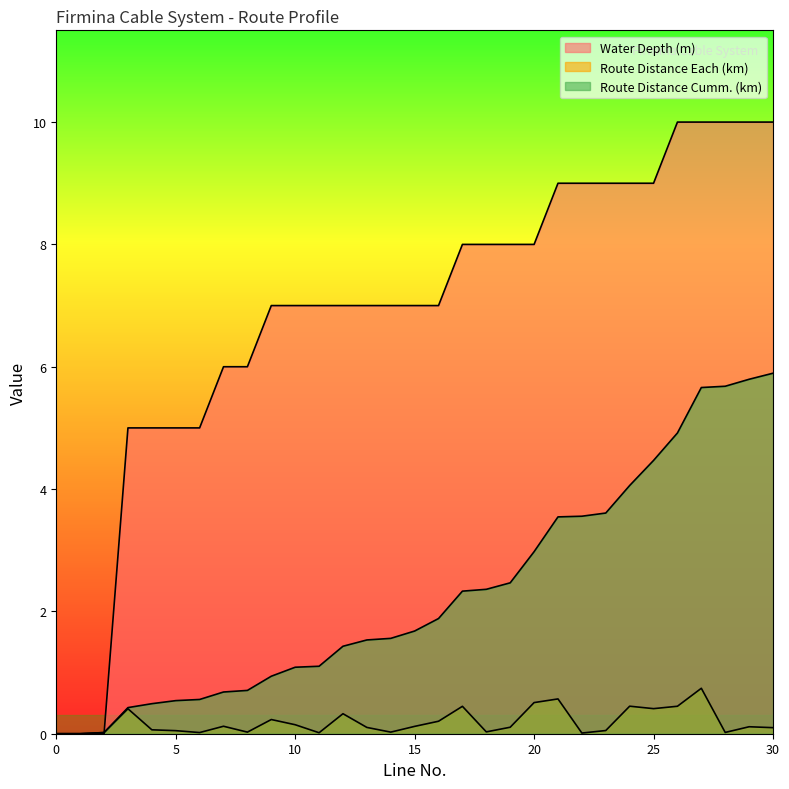

In Route Distance Each (km), how many points are lower than both neighbors (excluding endpoints)?

8